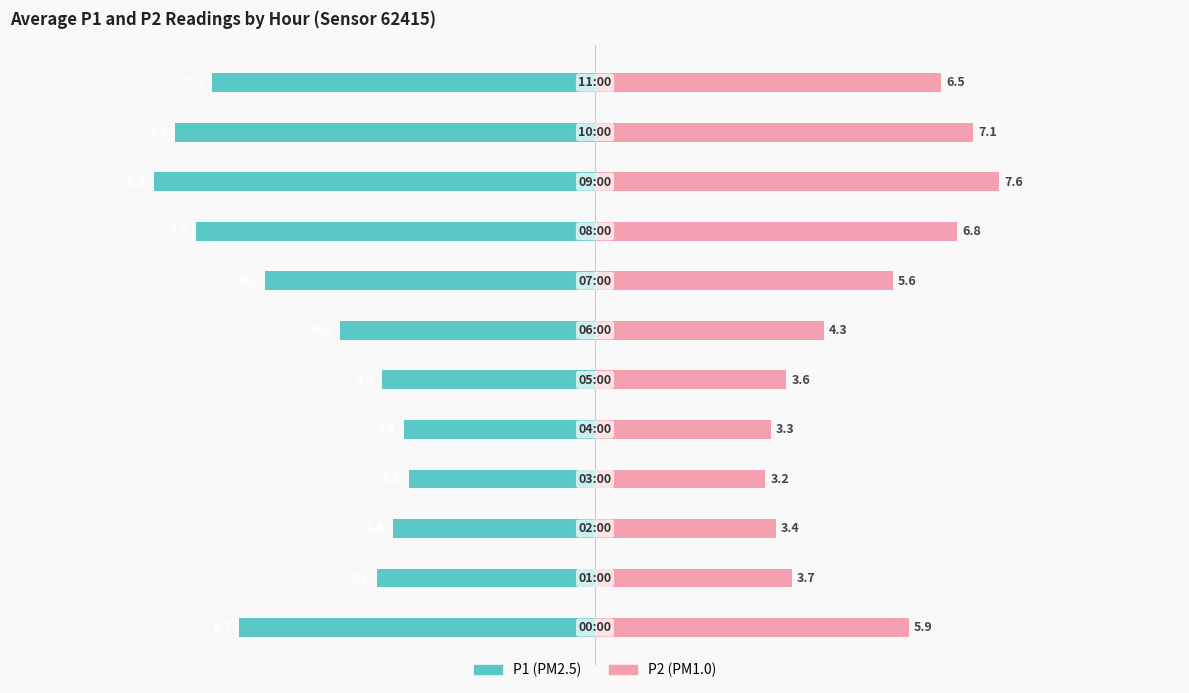

How many bars are there in total?

24